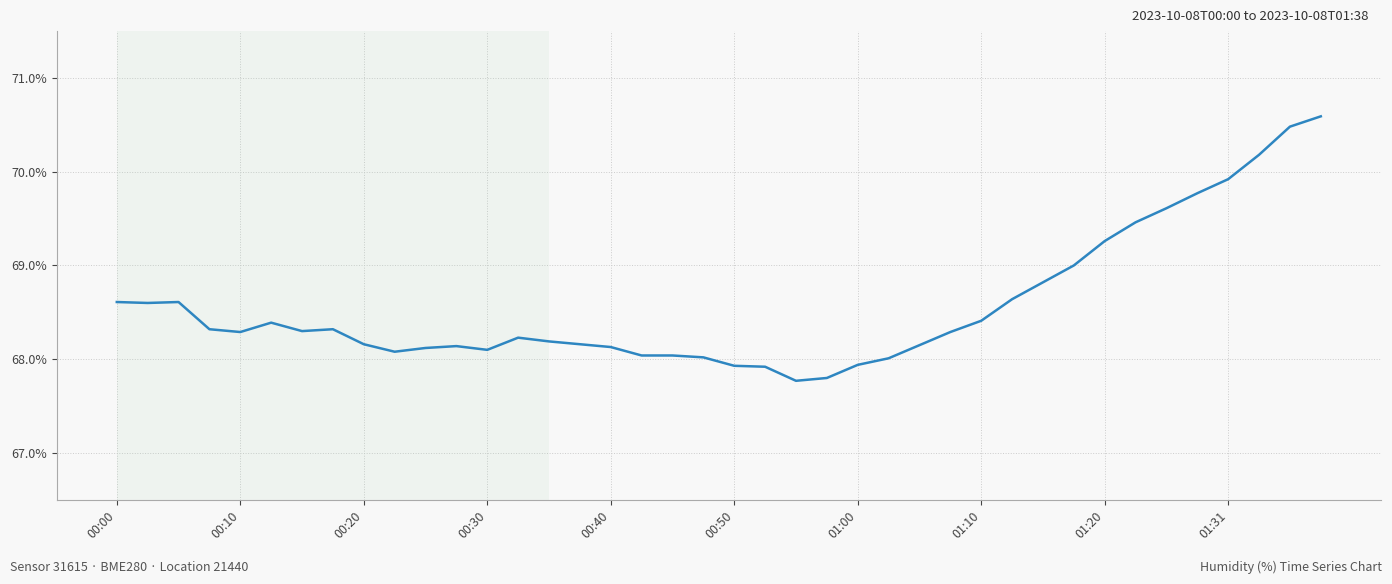

What is the smallest value displayed?

67.8